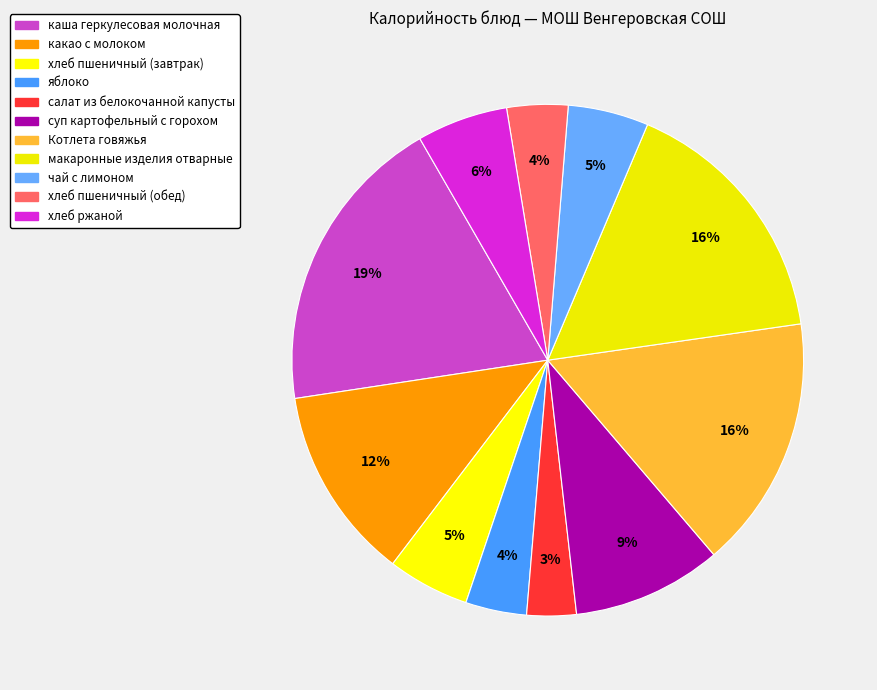

Count the number of slices in the pie.

11